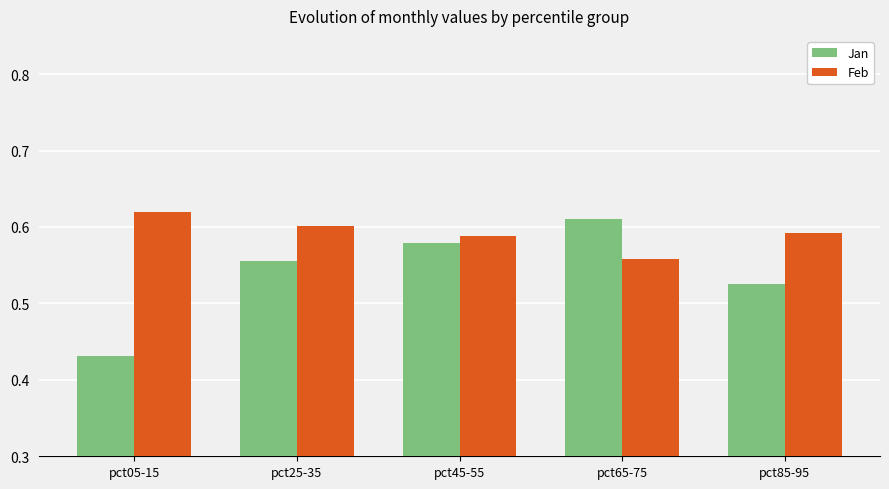

How many bars are there in each group?

2